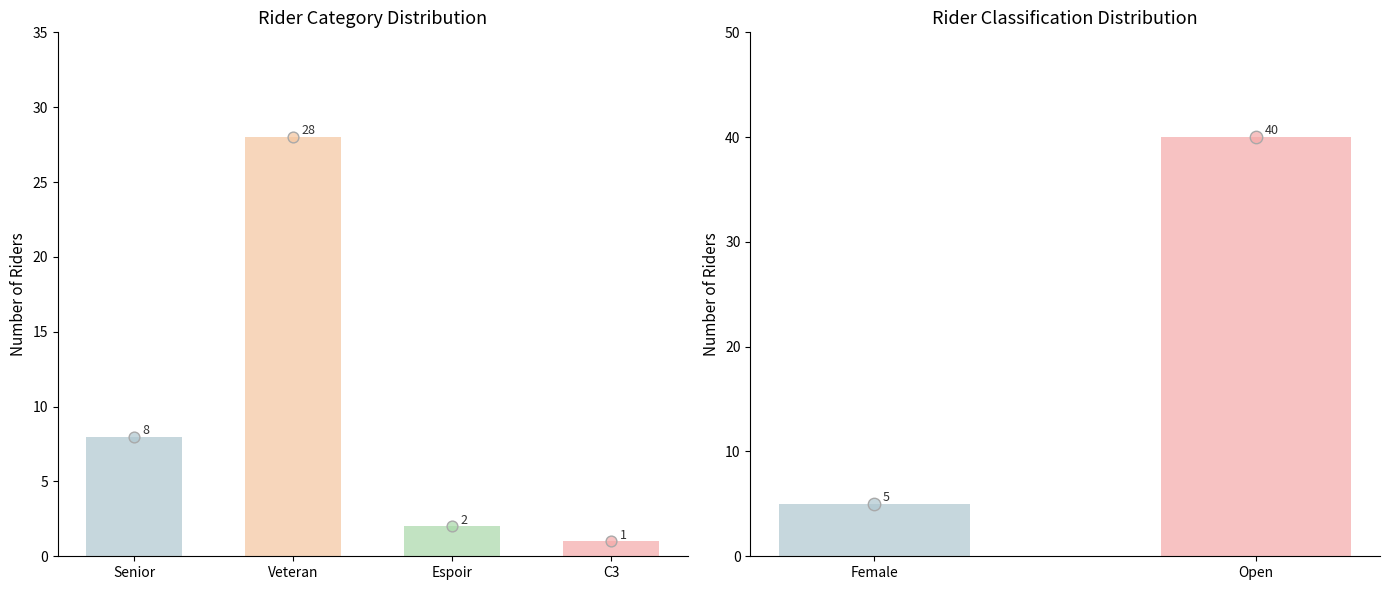

Between C3 and Espoir, which is larger?

Espoir